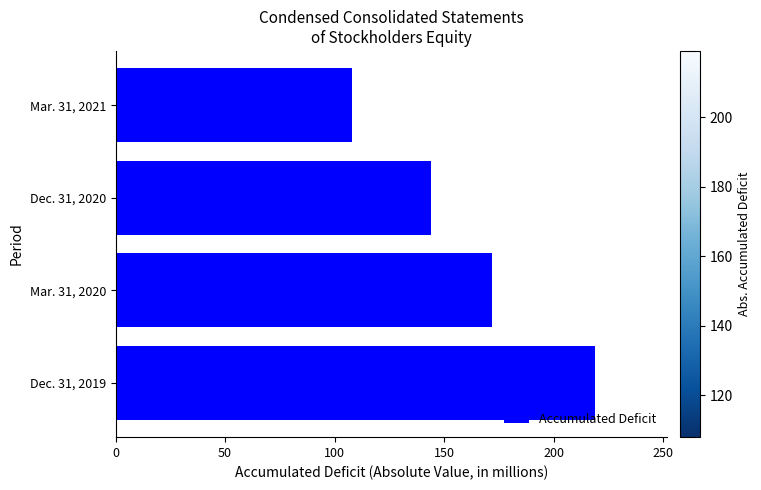

Approximately how many times larger is the value at Dec. 31, 2020 compared to Mar. 31, 2021?

1.3